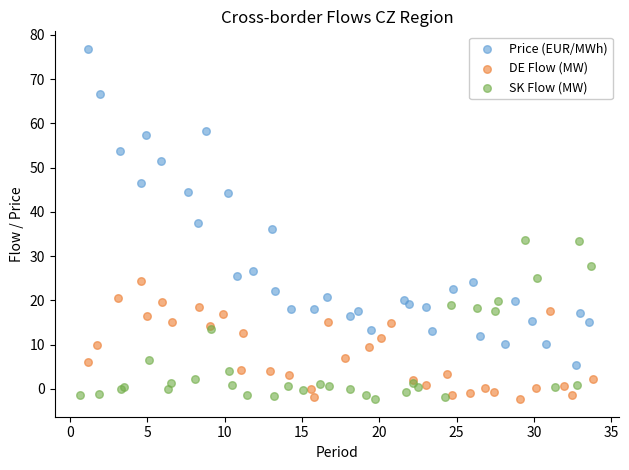

Which series contains the highest Y value?

Price (EUR/MWh)